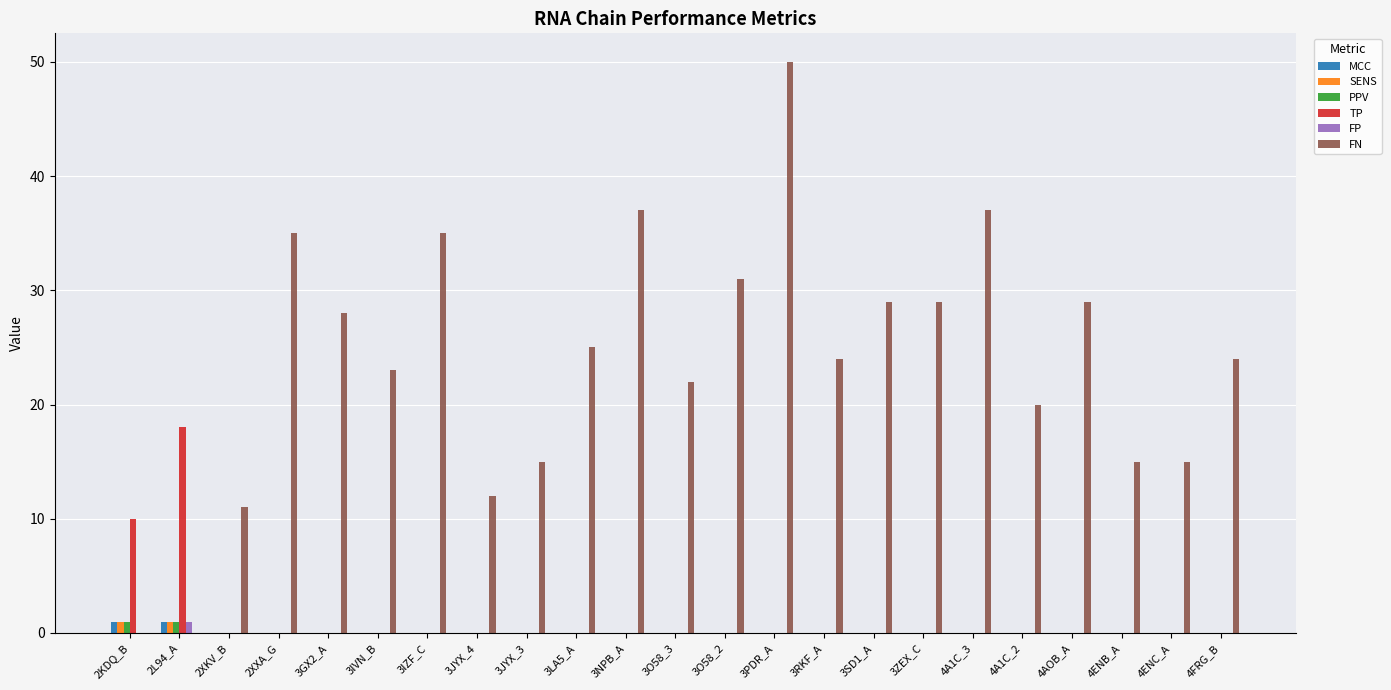

Are the bars grouped side by side (vs. stacked)?

Yes